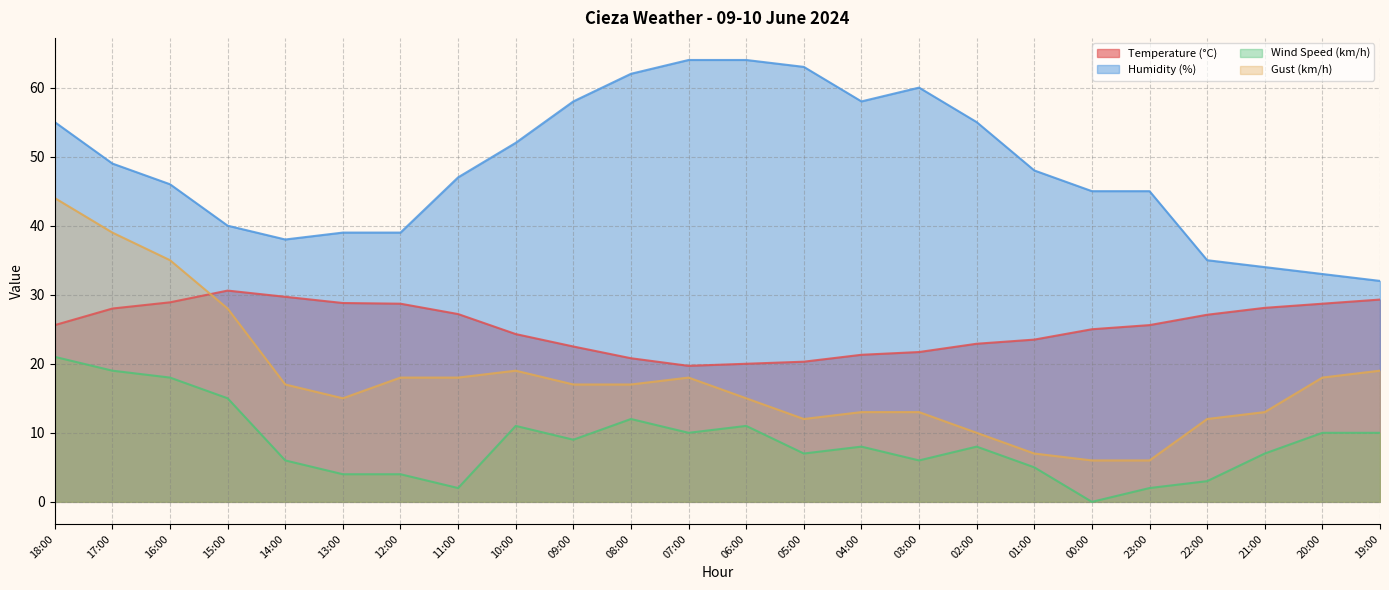

What is the value of the Gust (km/h) point at the 12th from the left?

18.0